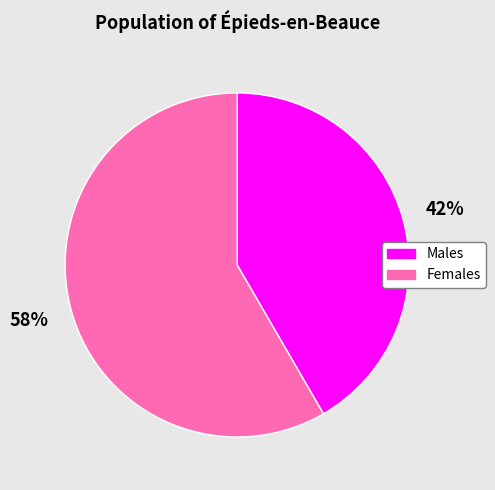

What is the ratio of the value at Males to the value at Females?

0.7